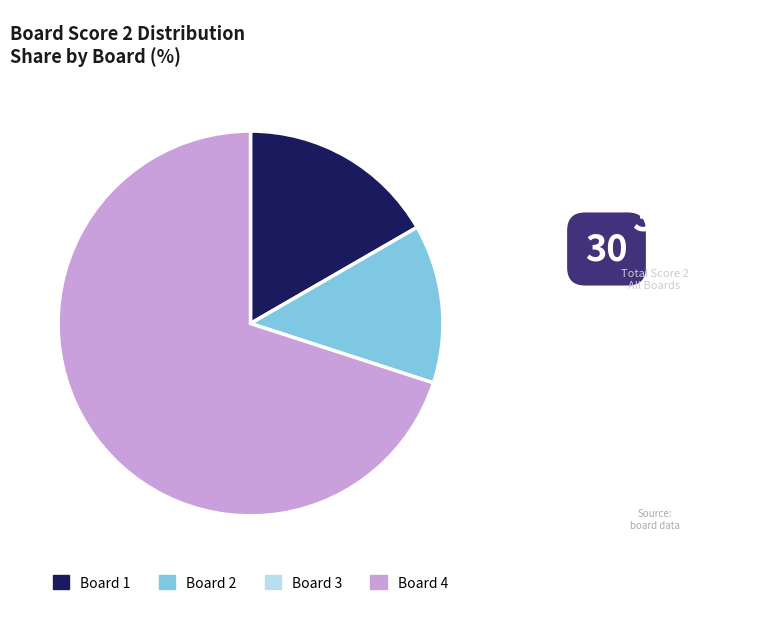

Does any single category account for the majority?

Yes